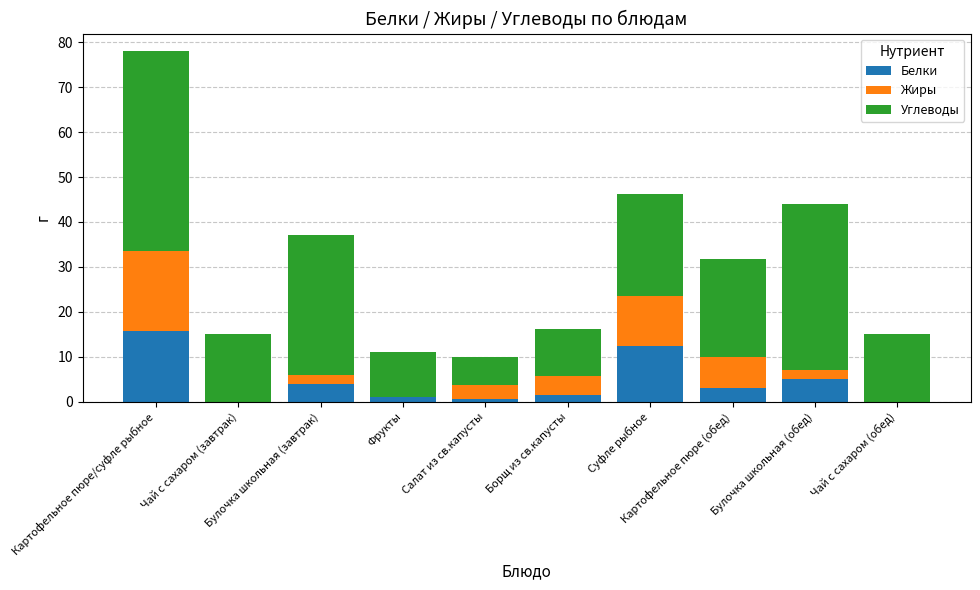

Is it true that Белки equals 15.7 at Картофельное пюре/суфле рыбное?

True